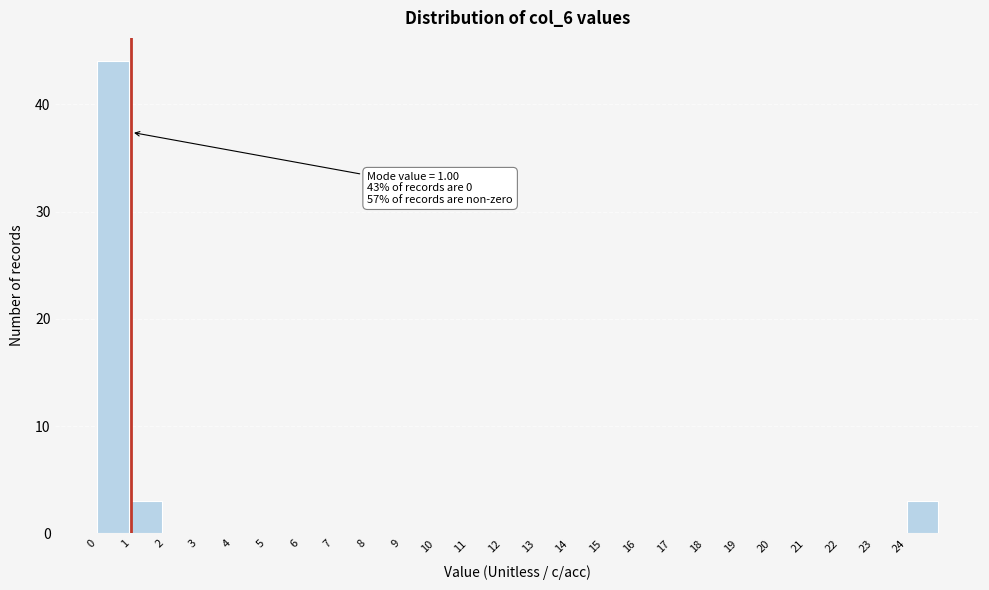

Which range on the x-axis has the tallest bar?

0 to 1